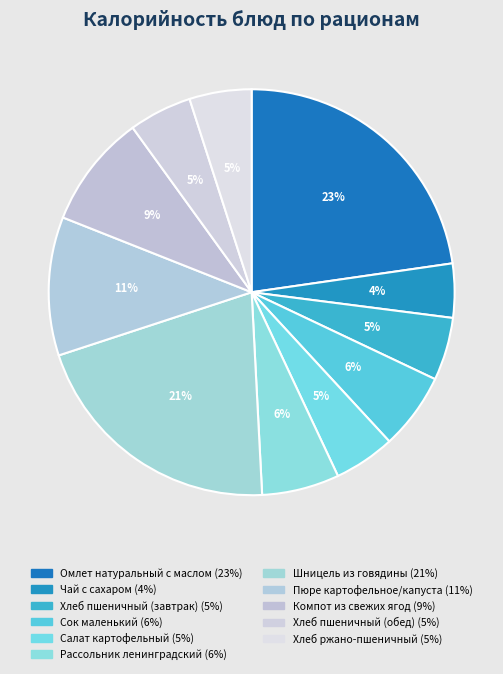

Is it true that Чай с сахаром is 1% of the pie?

False